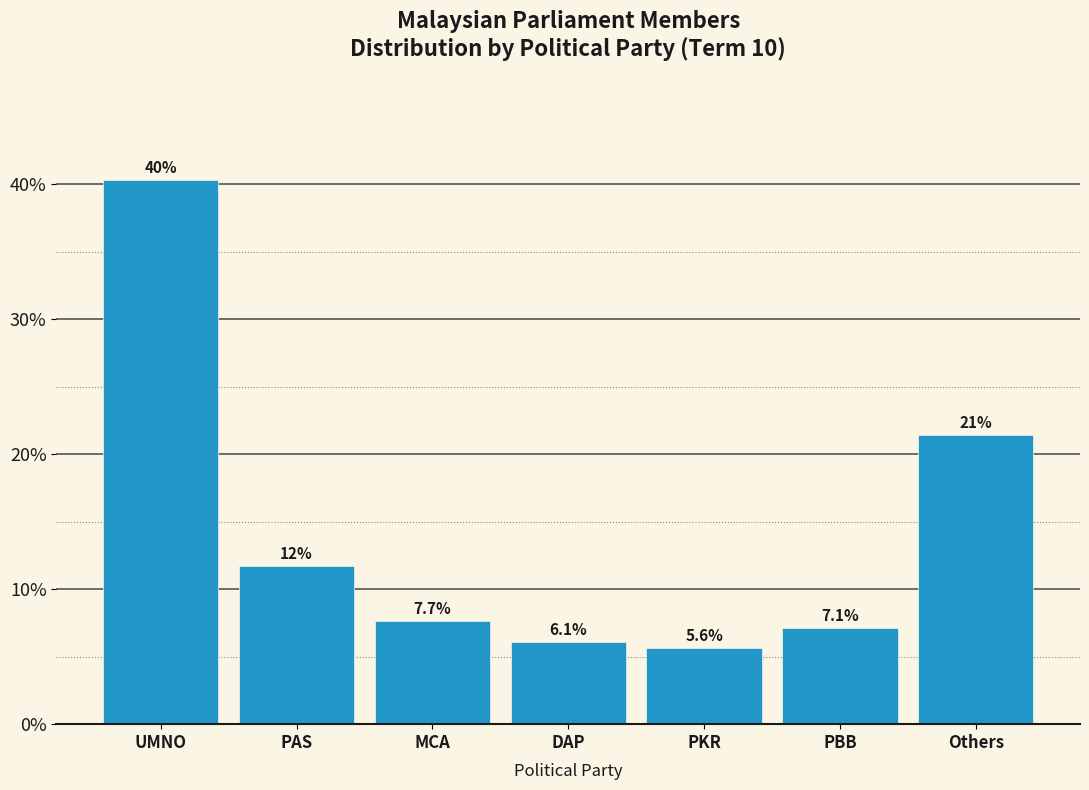

Reading left to right, what are all the values shown in this chart?

UMNO=40.3	PAS=11.7	MCA=7.7	DAP=6.1	PKR=5.6	PBB=7.1	Others=21.4